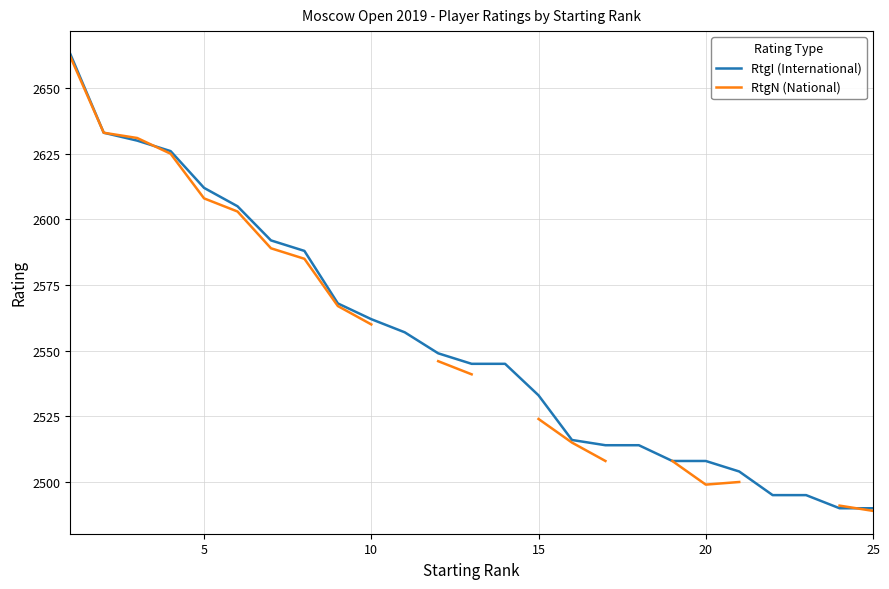

True or false: RtgI (International) has more than 0 points higher than both neighbors.

False